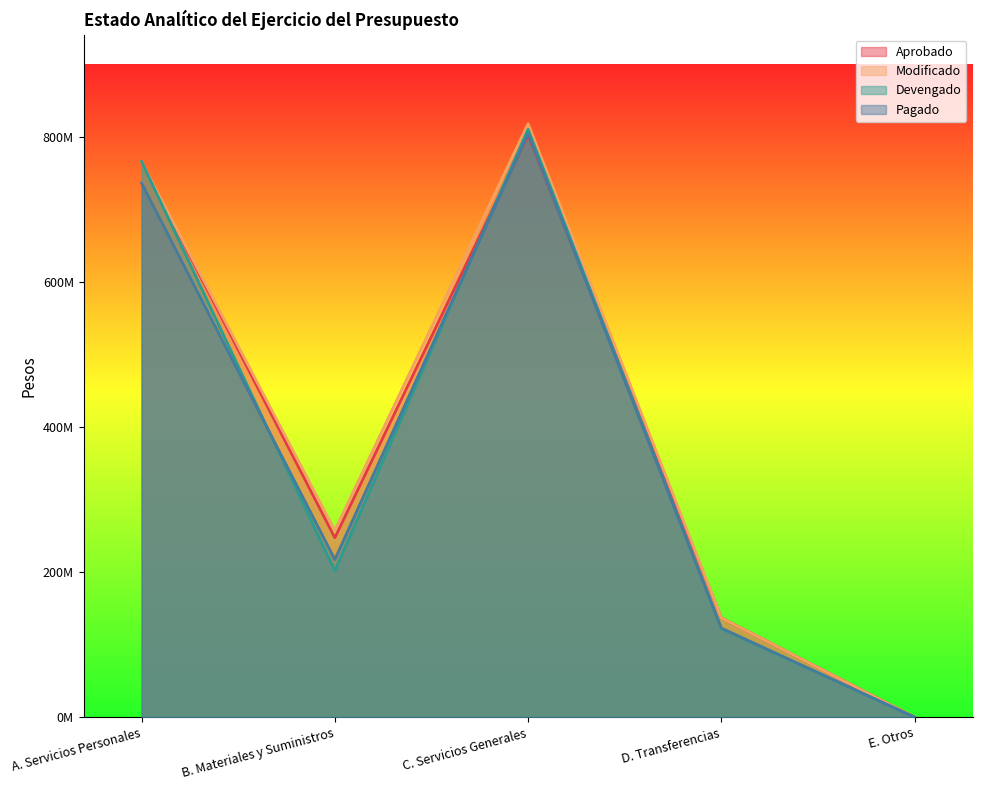

What is the spread (max minus min) of values at D. Transferencias?

14879920.4